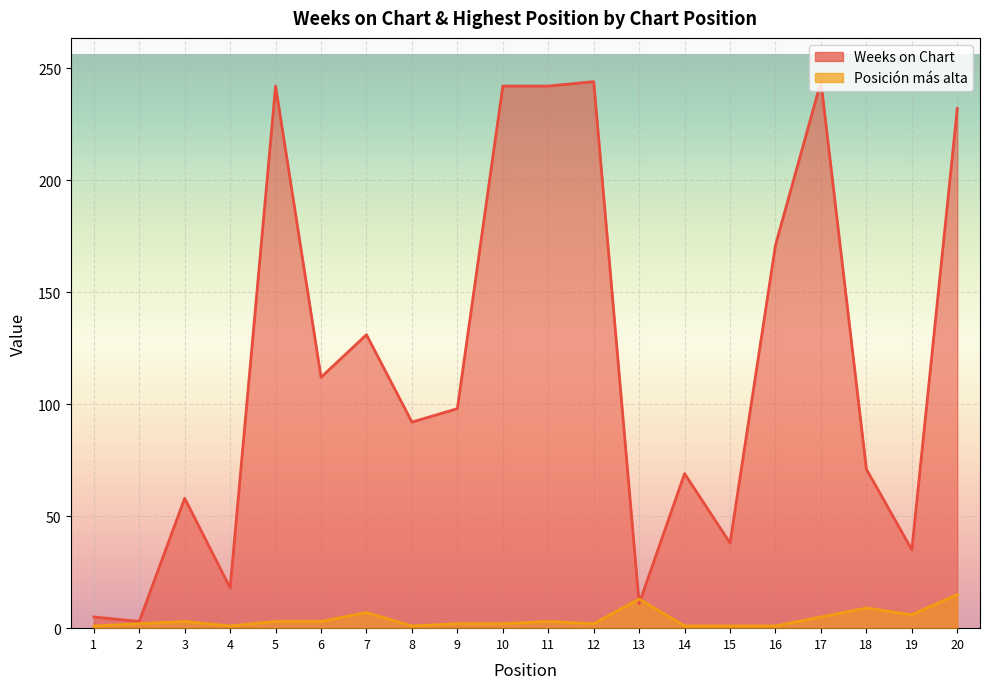

List the labels in order of Posición más alta value, largest first.

20, 13, 18, 7, 19, 17, 3, 5, 6, 11, 2, 9, 10, 12, 1, 4, 8, 14, 15, 16